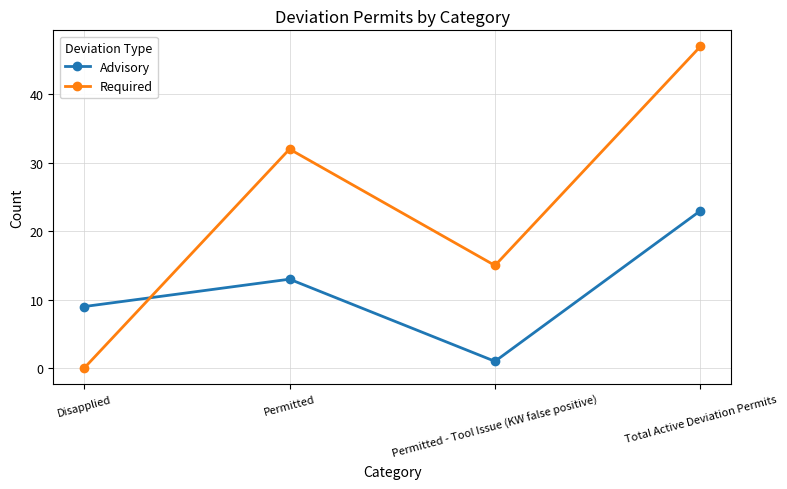

At how many categories does at least one series exceed 37?

1